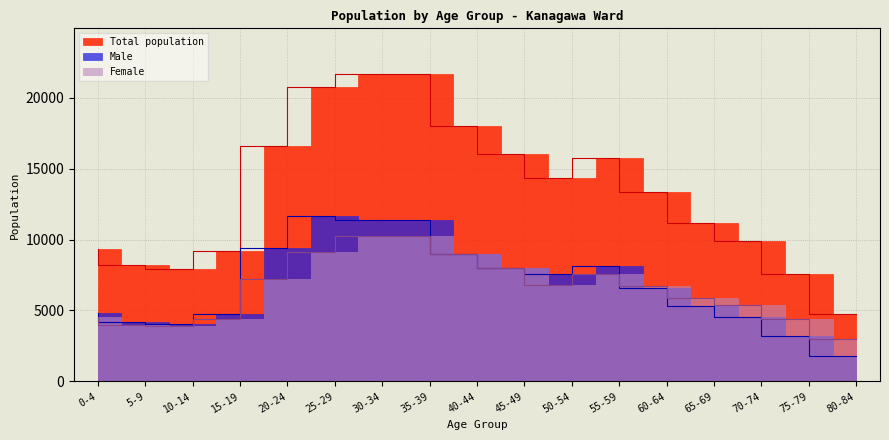

The value of Female at 45-49 is 8000. True or false?

True